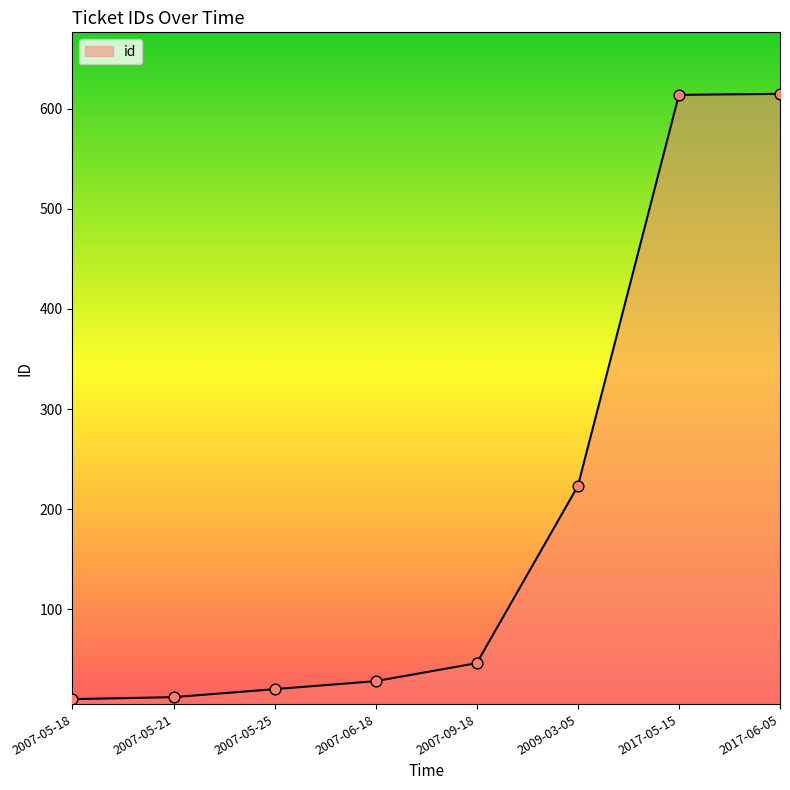

What is the change in value from 2007-05-18 to 2017-05-15?

+604